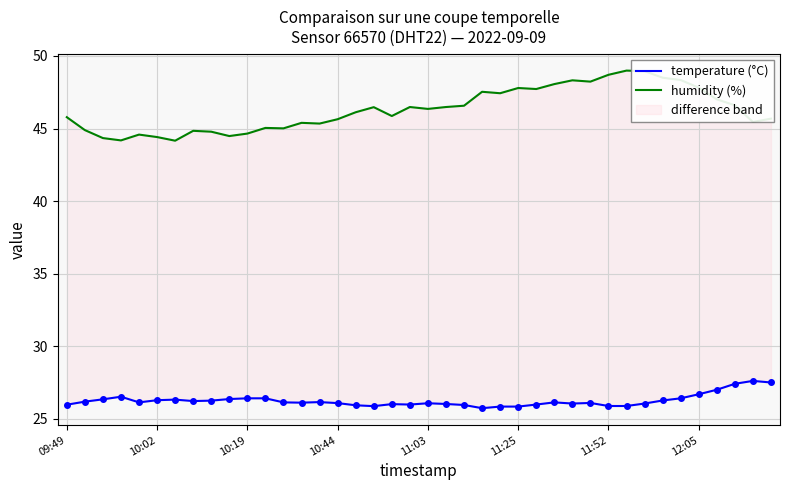

What is the spread (max minus min) of values at 17?

20.6